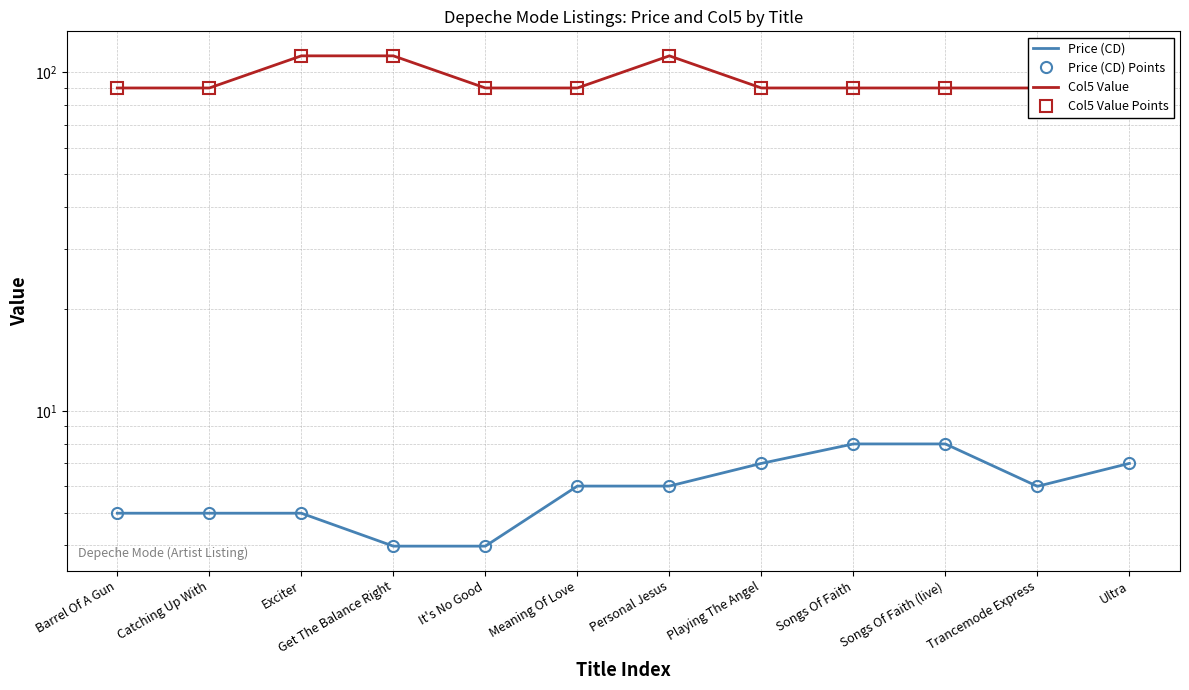

At which label does Col5 Value reach its minimum?

Barrel Of A Gun